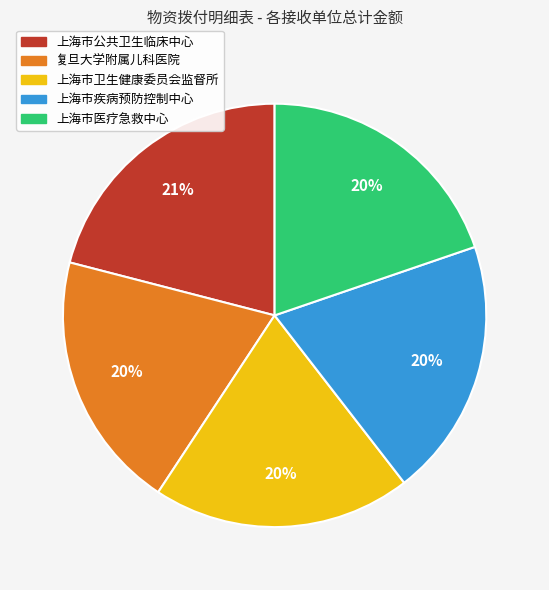

Combined, do 上海市医疗急救中心 and 上海市公共卫生临床中心 account for over 50%?

No